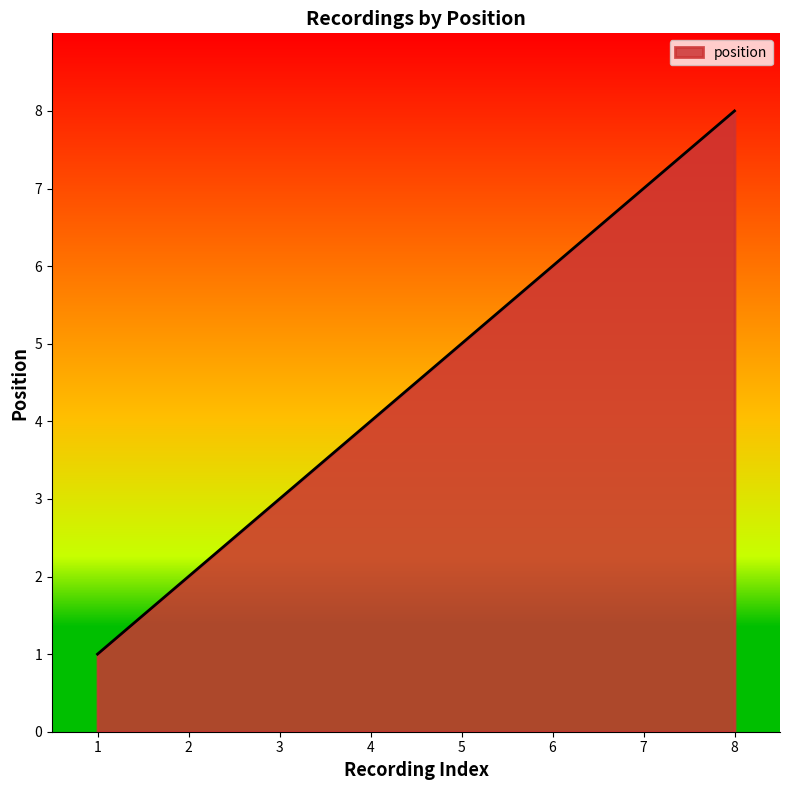

What is the sum of all values?

36